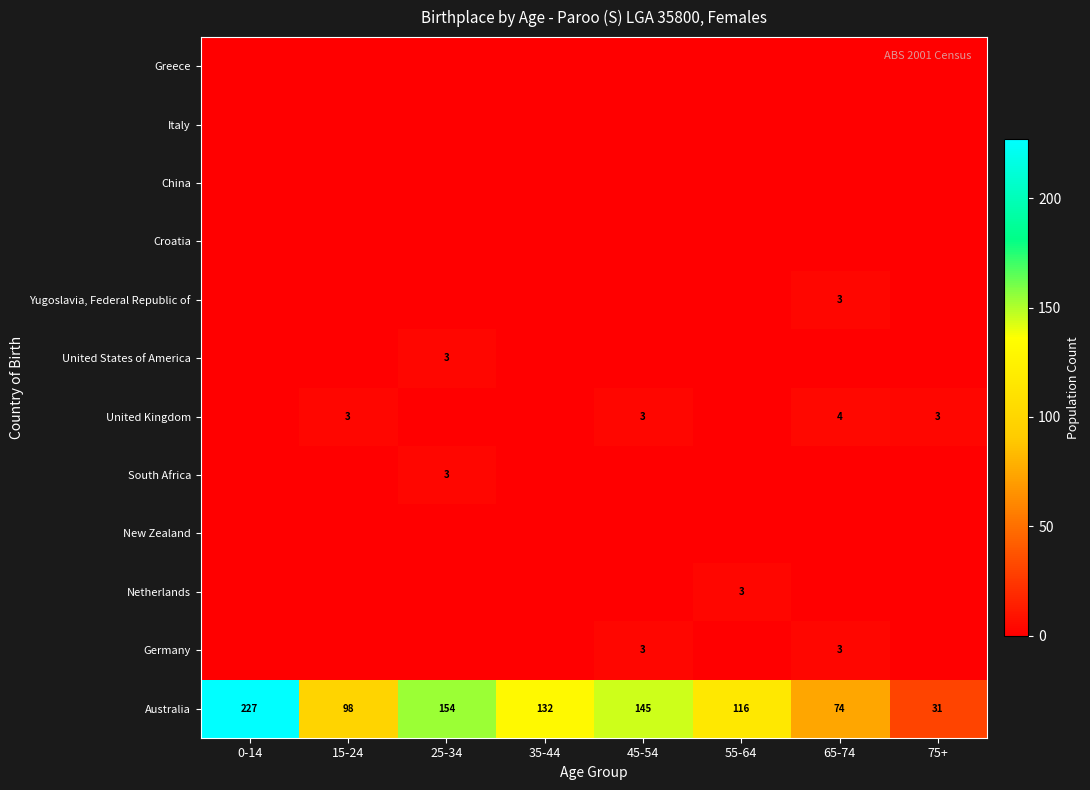

The United Kingdom series shows 2 at 15-24. True or false?

False